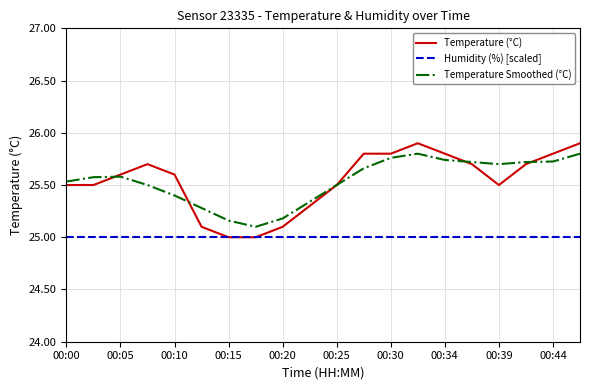

What is the minimum value for Temperature Smoothed (°C)?

25.1